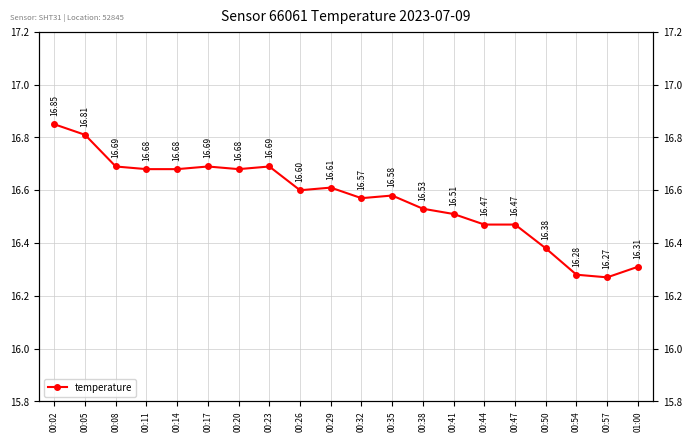

Rank the categories by value from lowest to highest.

00:57, 00:54, 01:00, 00:50, 00:44, 00:47, 00:41, 00:38, 00:32, 00:35, 00:26, 00:29, 00:11, 00:14, 00:20, 00:08, 00:17, 00:23, 00:05, 00:02